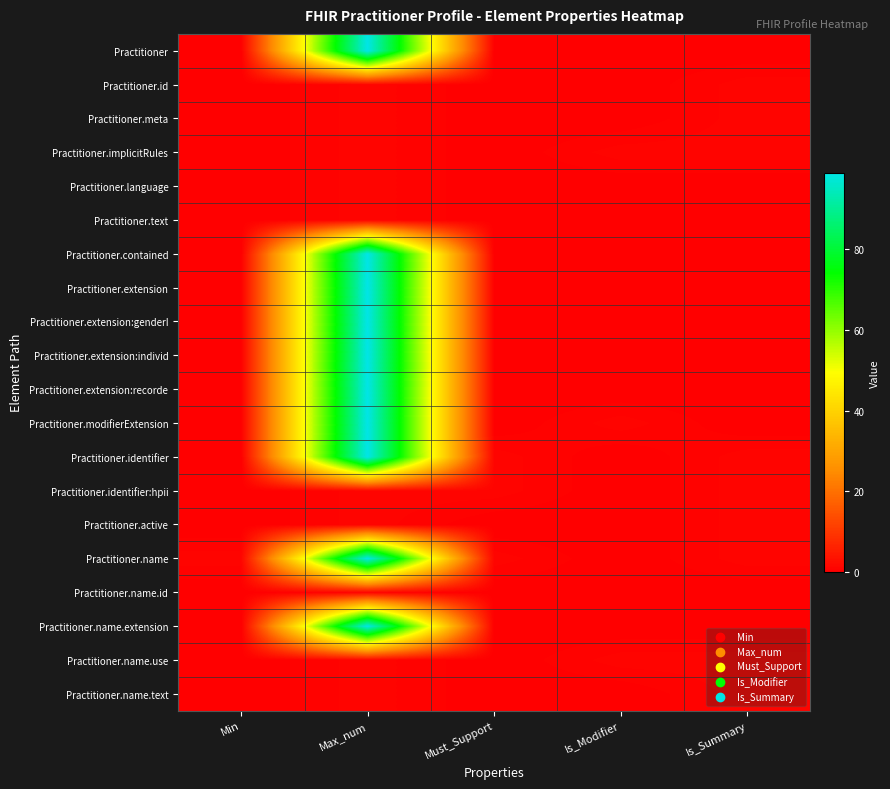

At which category is the sum across all series the highest?

Max_num